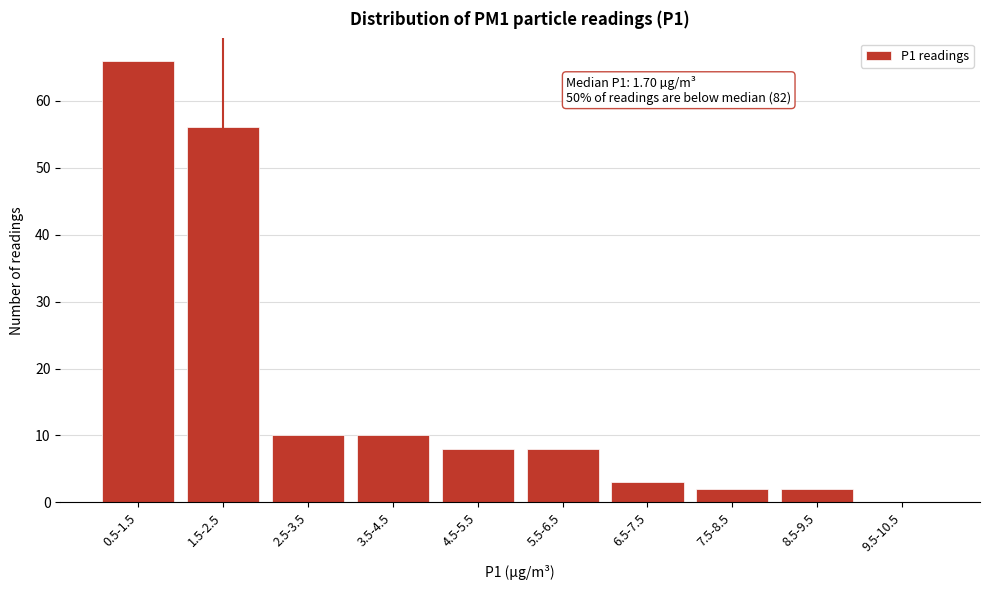

Reading left to right, list all the values displayed in this chart.

0.5-1.5=66	1.5-2.5=56	2.5-3.5=10	3.5-4.5=10	4.5-5.5=8	5.5-6.5=8	6.5-7.5=3	7.5-8.5=2	8.5-9.5=2	9.5-10.5=0